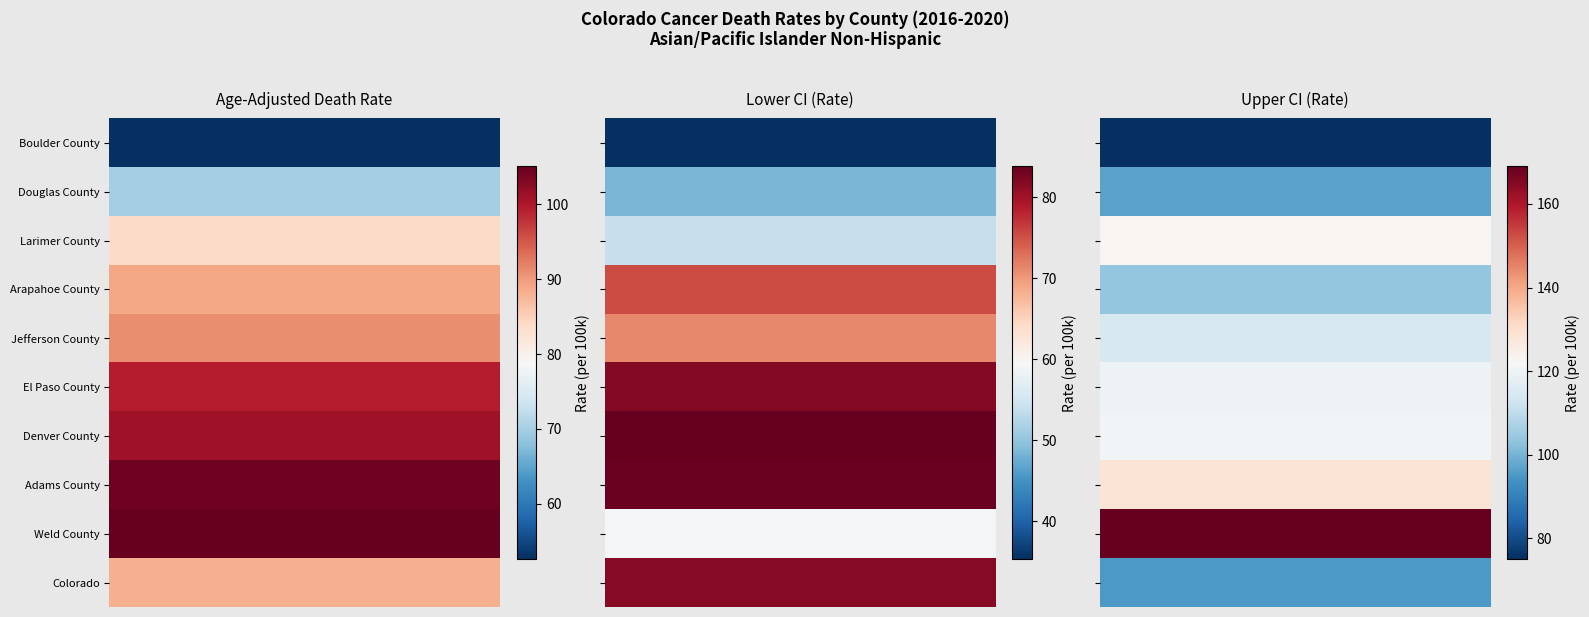

What is the spread (max minus min) of values at 1?

94.0